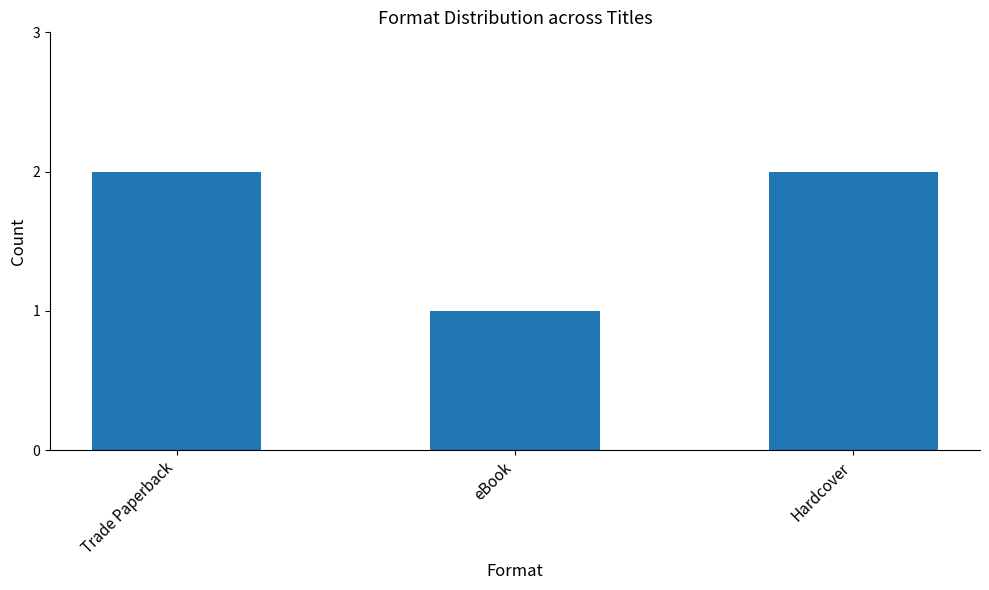

What is the difference between the values at Trade Paperback and eBook?

1